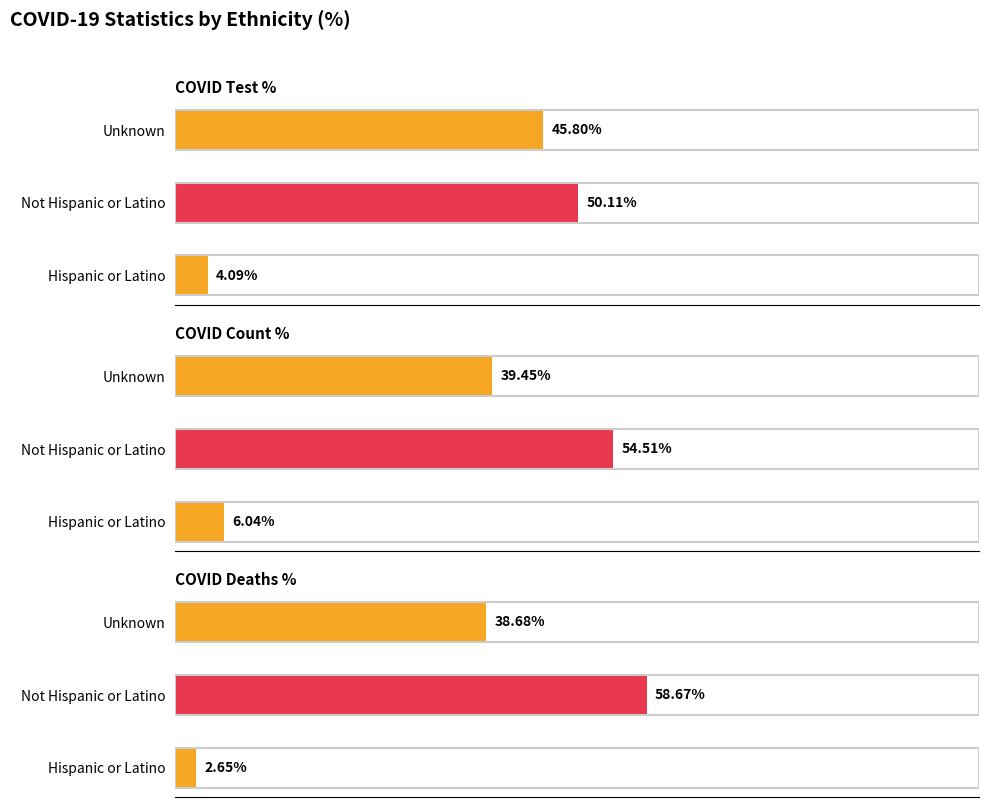

What is the total value across all series at Hispanic or Latino?

12.8